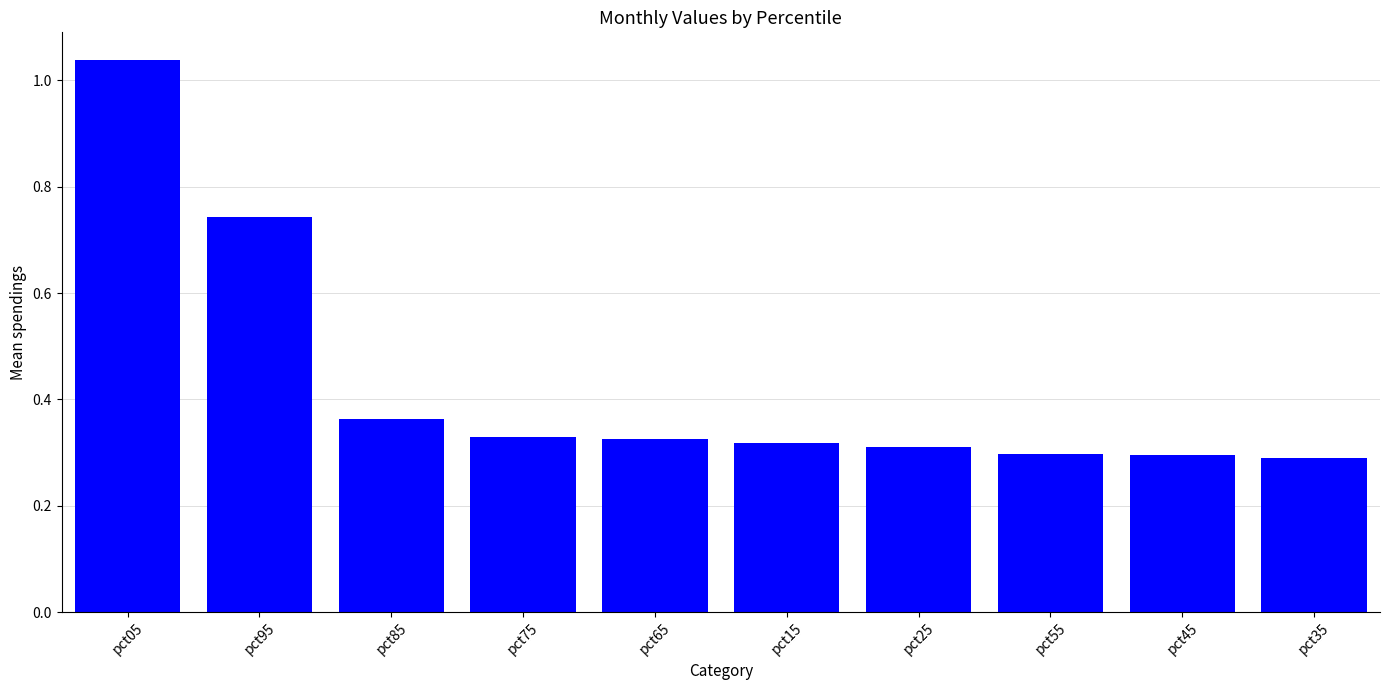

What is the change in value from pct05 to pct65?

-0.7